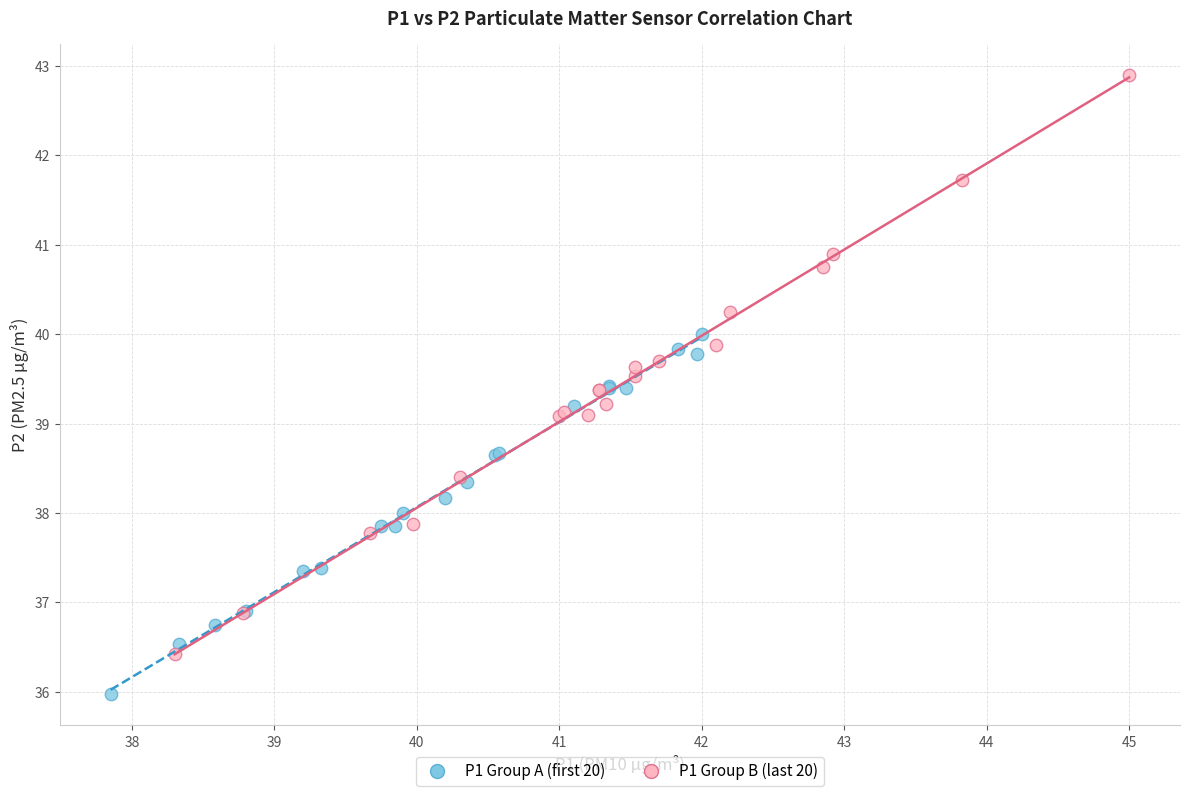

Which series has the largest Y range (max minus min)?

P1 Group B (last 20)